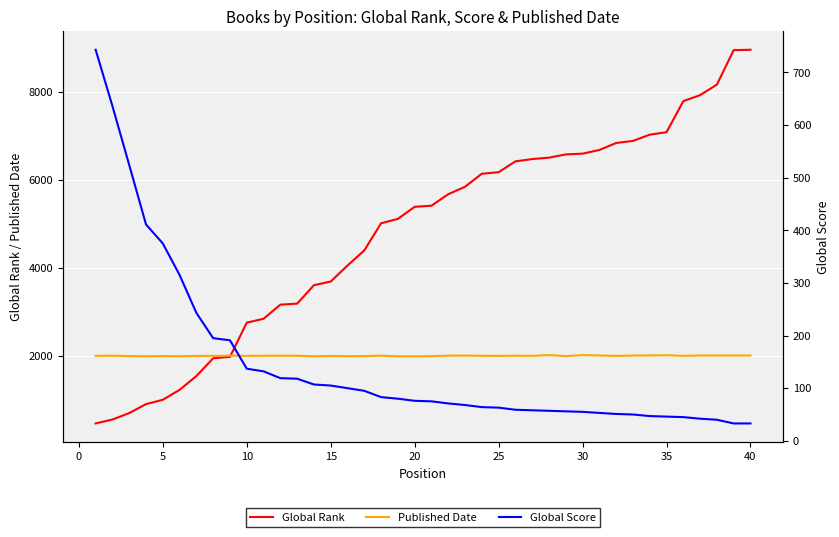

What is the highest value of the Global Rank series?

8951